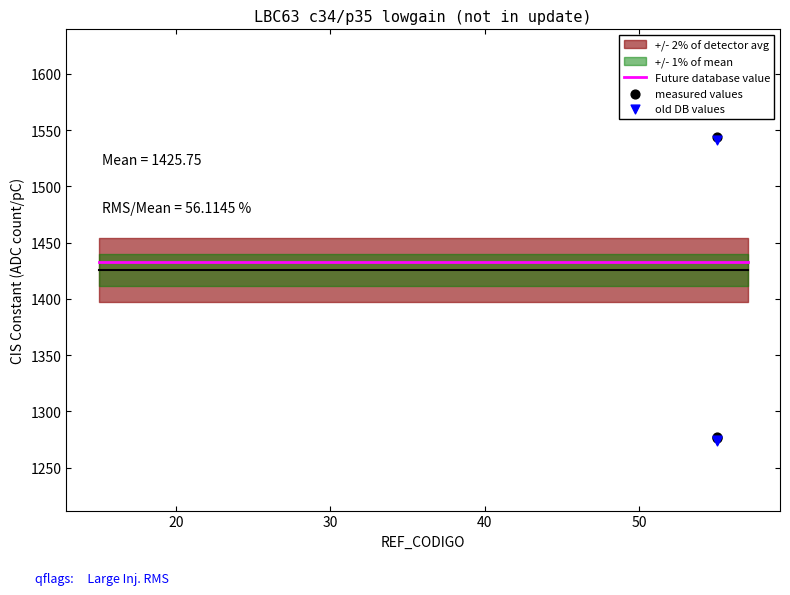

Which series contains the lowest Y value?

old DB values